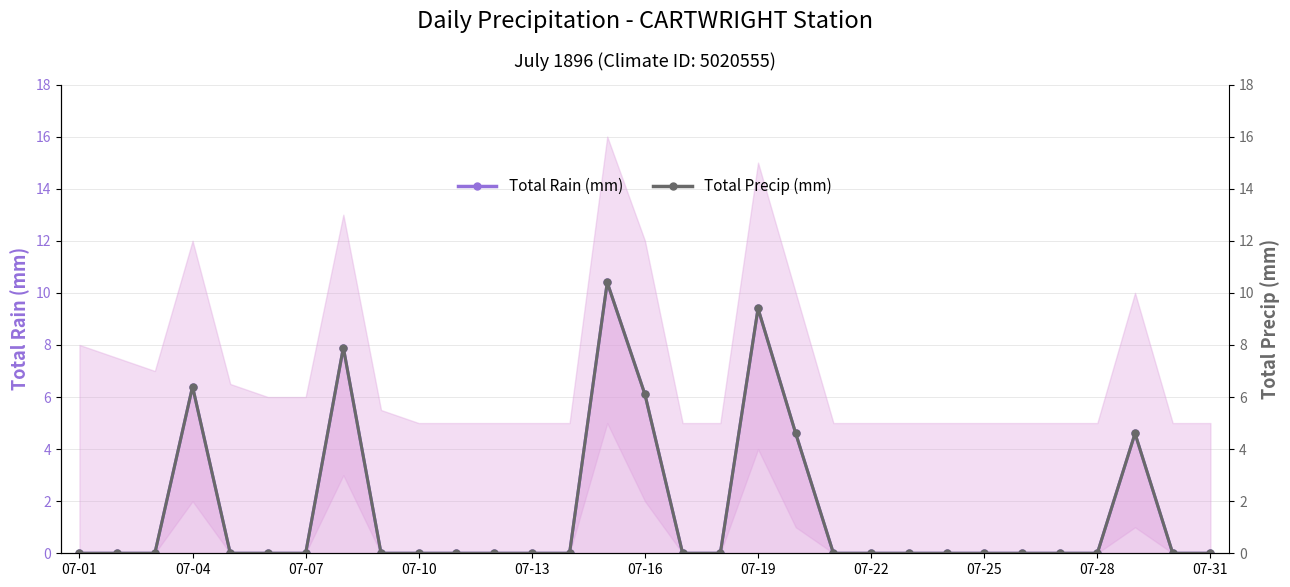

True or false: Total Rain (mm) has more than 0 interior local peaks.

True